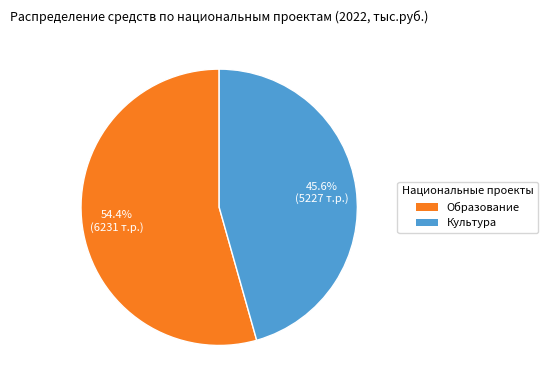

Does any single category account for the majority?

Yes